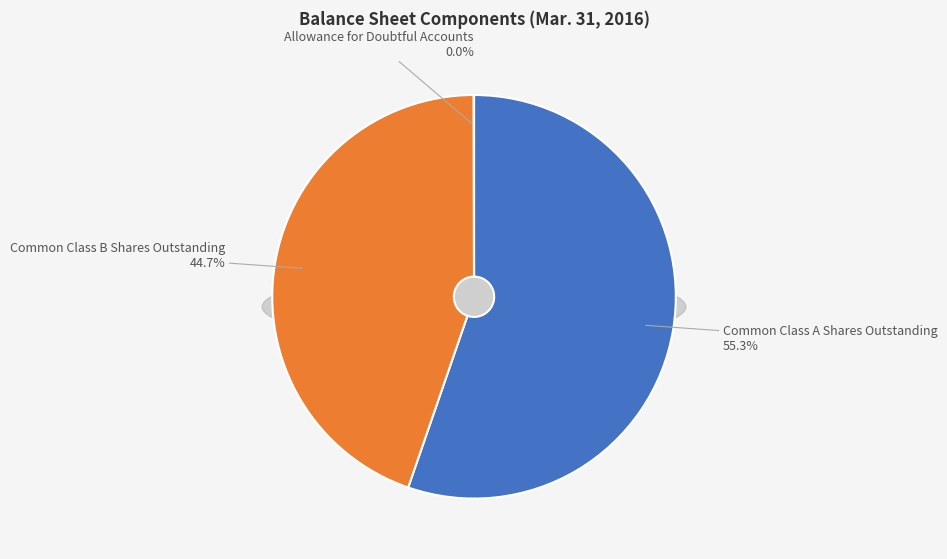

Count the number of slices in the pie.

3